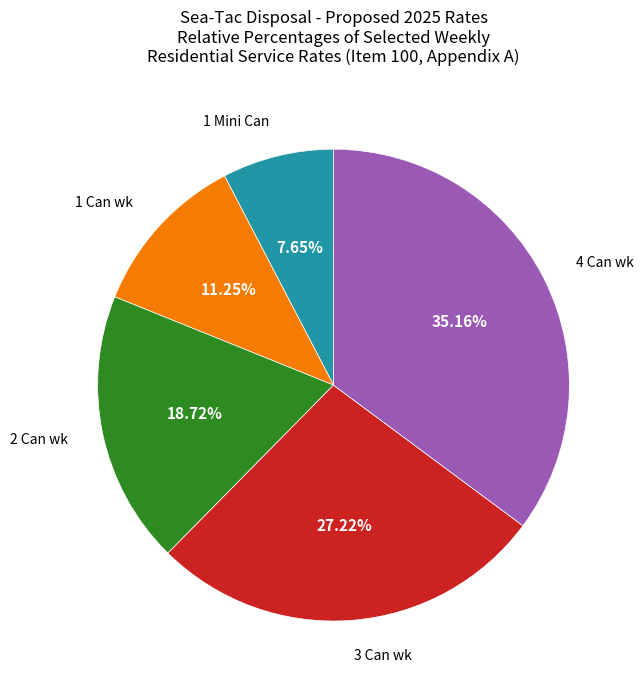

Is there a majority slice in this chart?

No